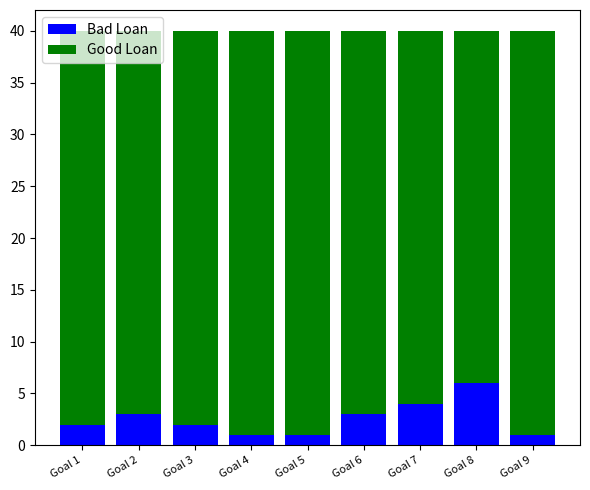

What is the maximum value for Bad Loan?

6